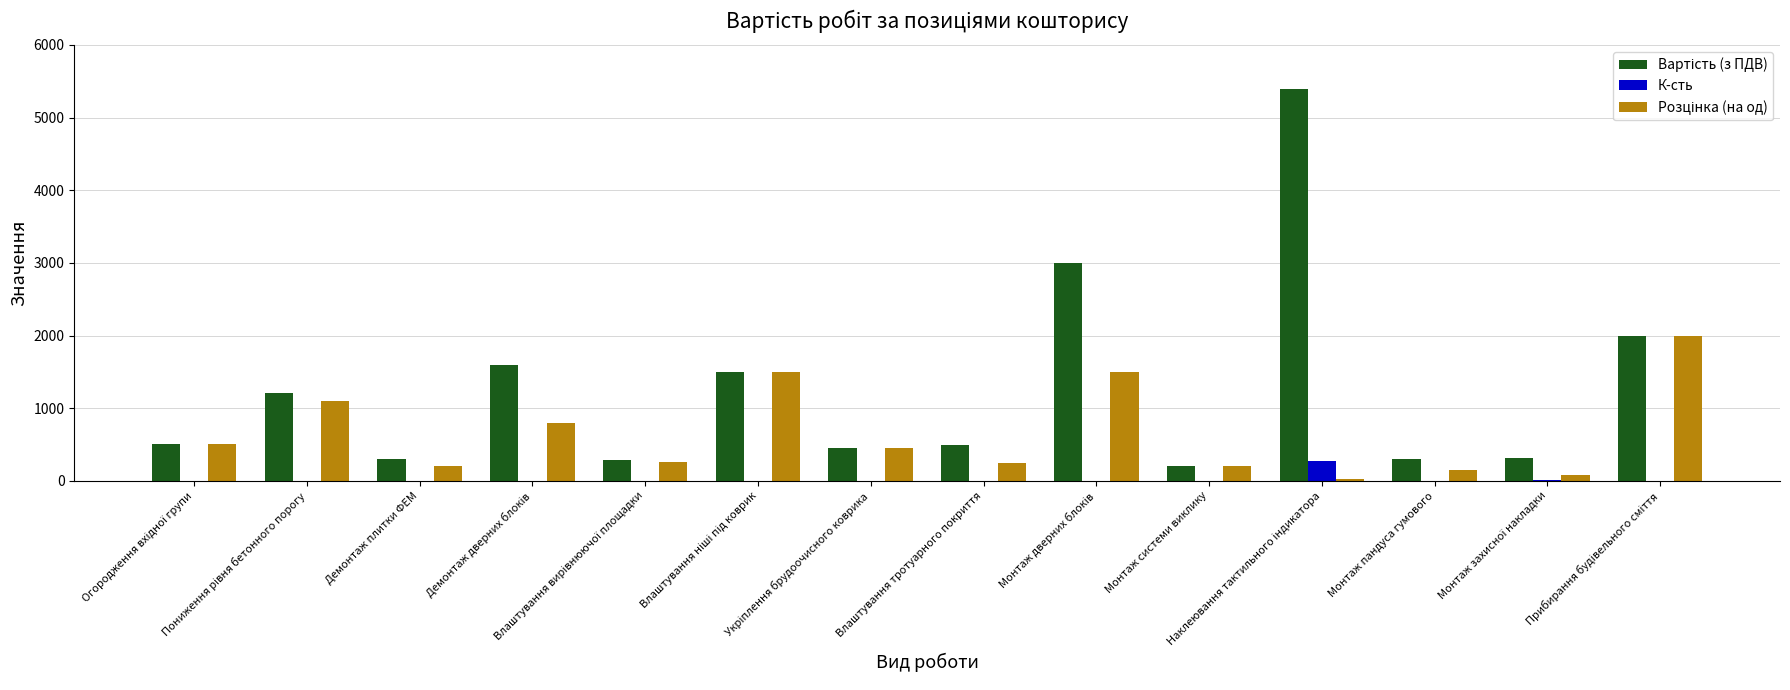

What is the maximum value for К-сть?

270.0